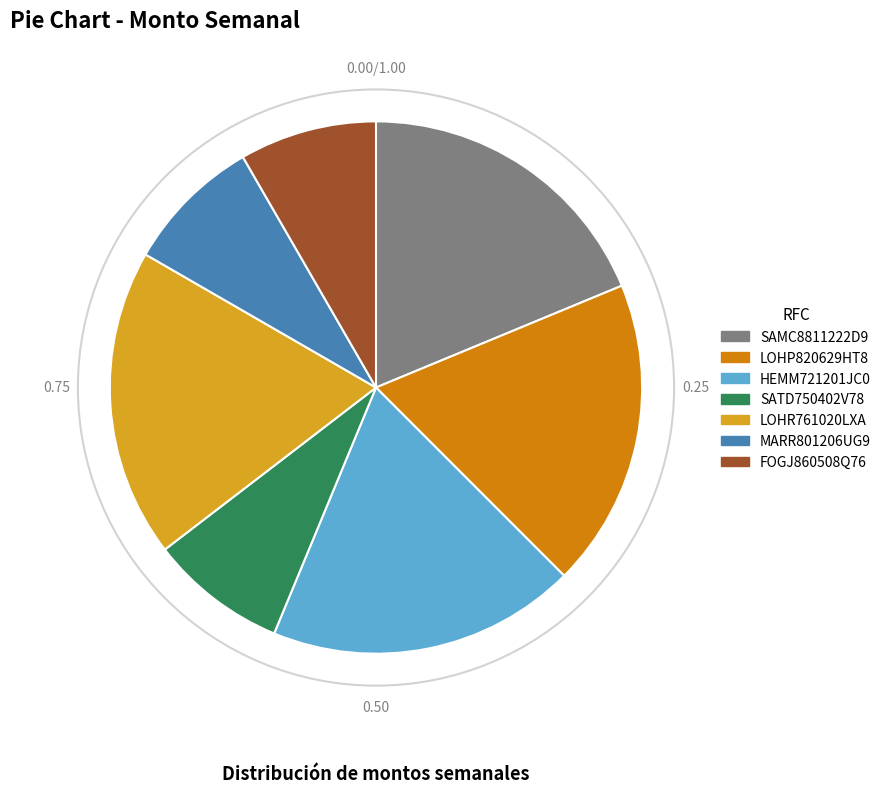

Which has a higher value, SATD750402V78 or LOHR761020LXA?

LOHR761020LXA